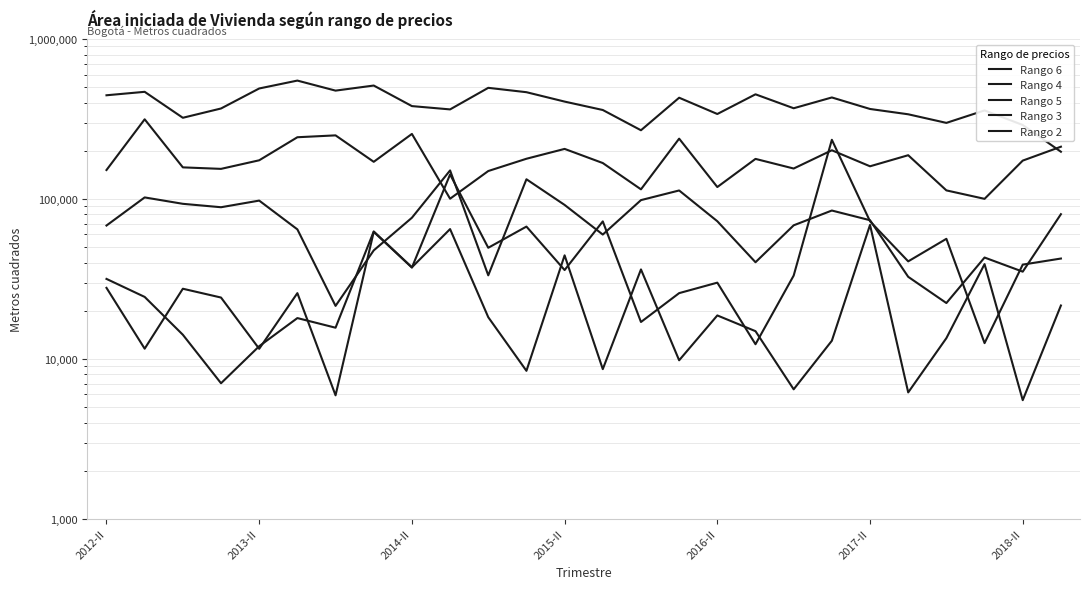

How many values in the Rango 5 series are below 173719?

13